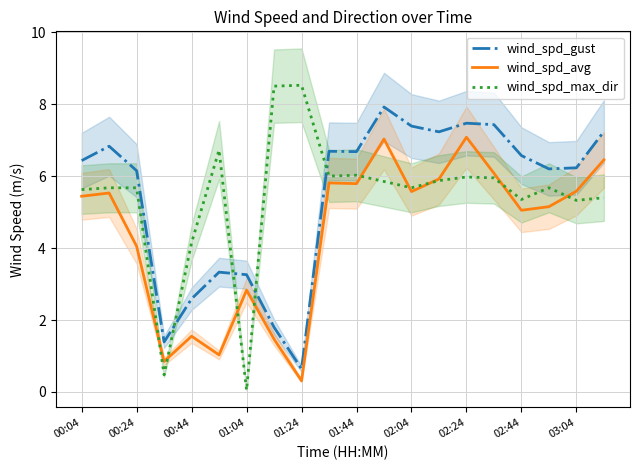

At which category is the sum across all series the highest?

11